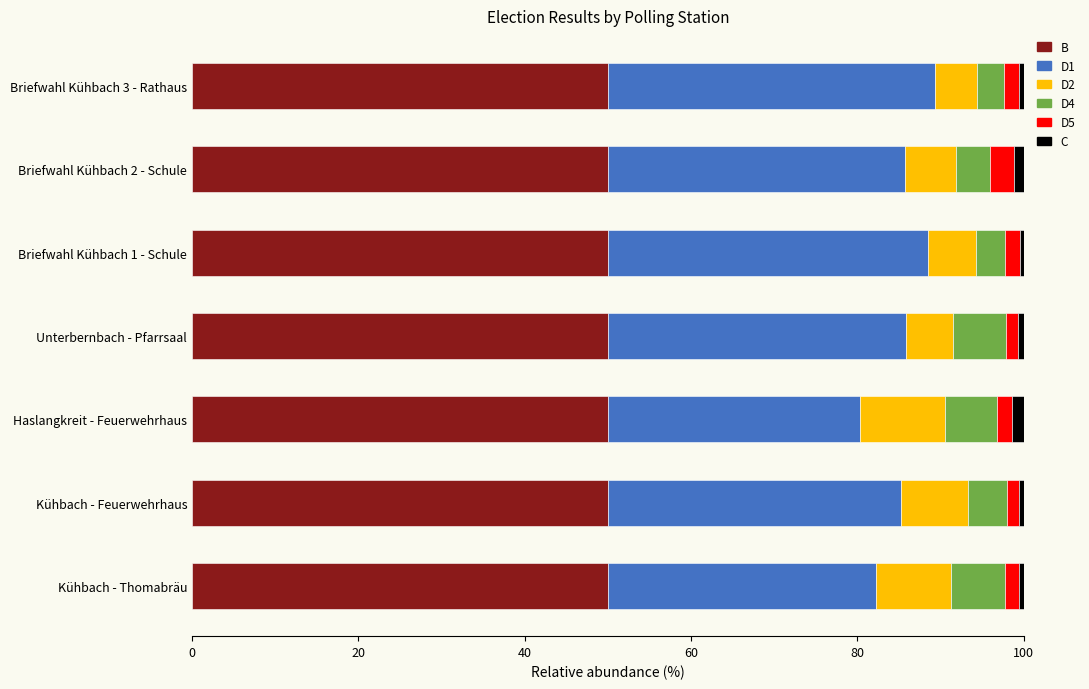

What is the minimum value for B?

50.0